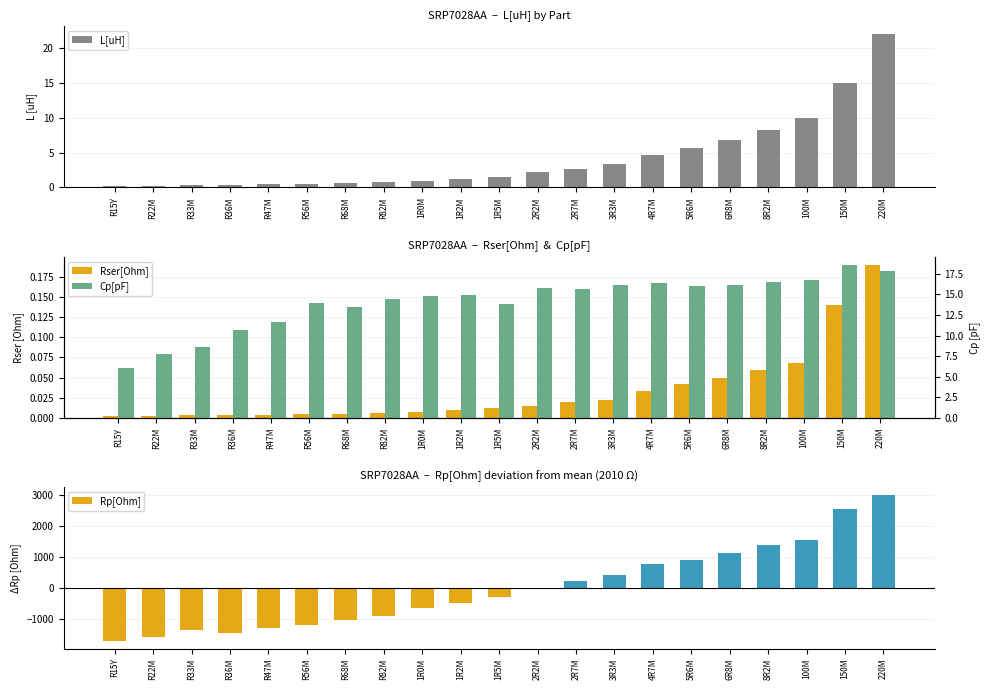

What are all the series names shown in the legend?

L[uH], Rser[Ohm], Rp[Ohm], Cp[pF]